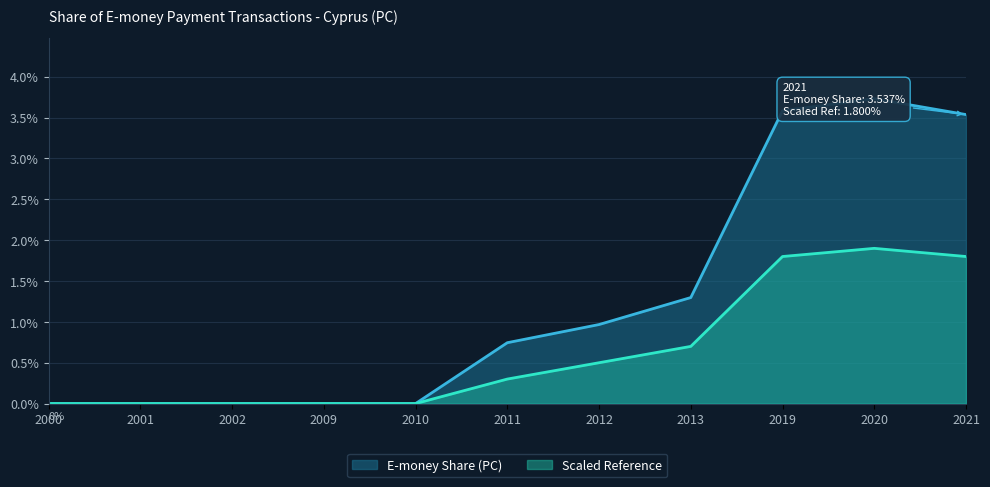

What is the value of the Scaled Reference point at the 10th from the left?

1.9